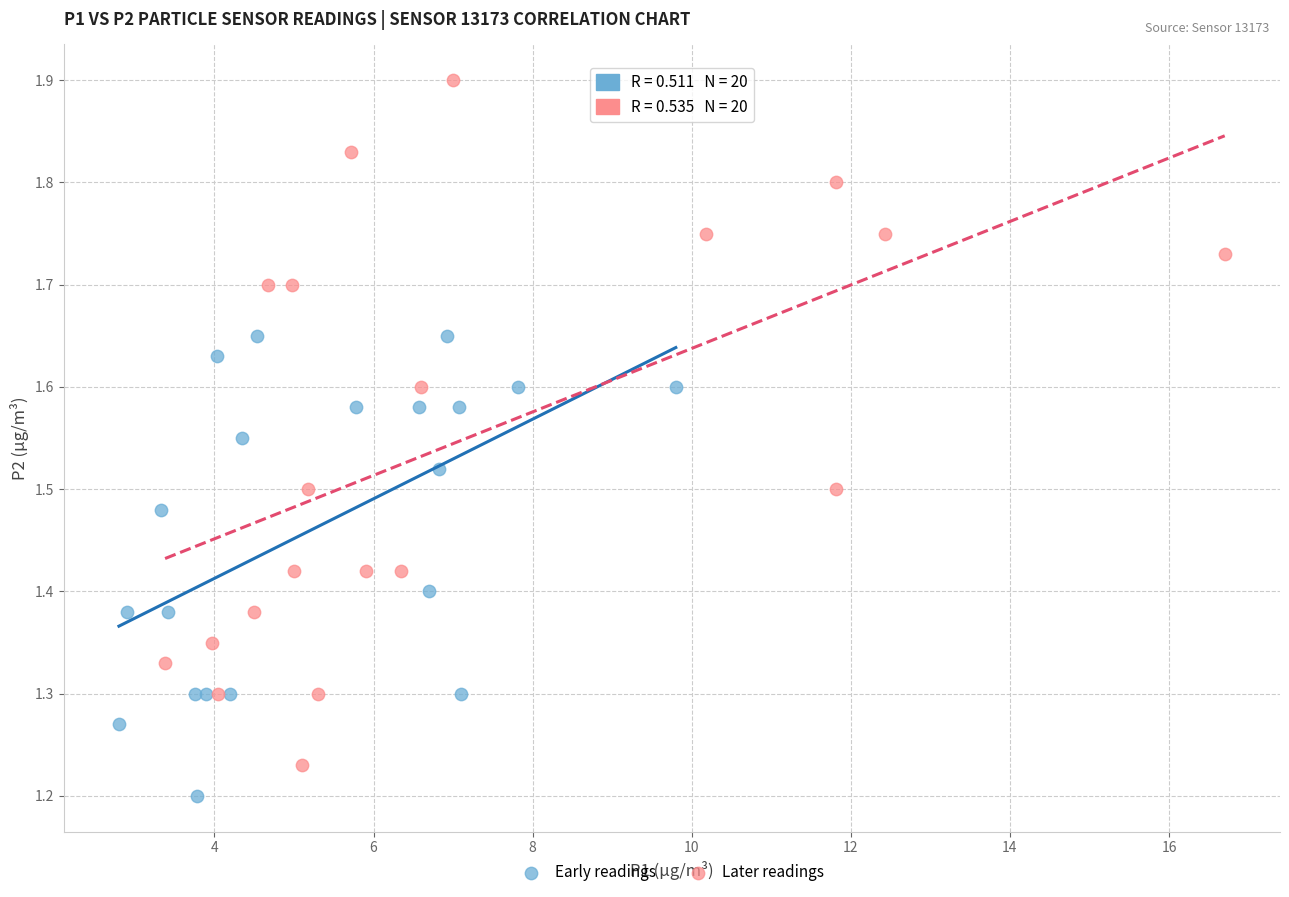

Which series reaches the maximum Y coordinate?

Later readings